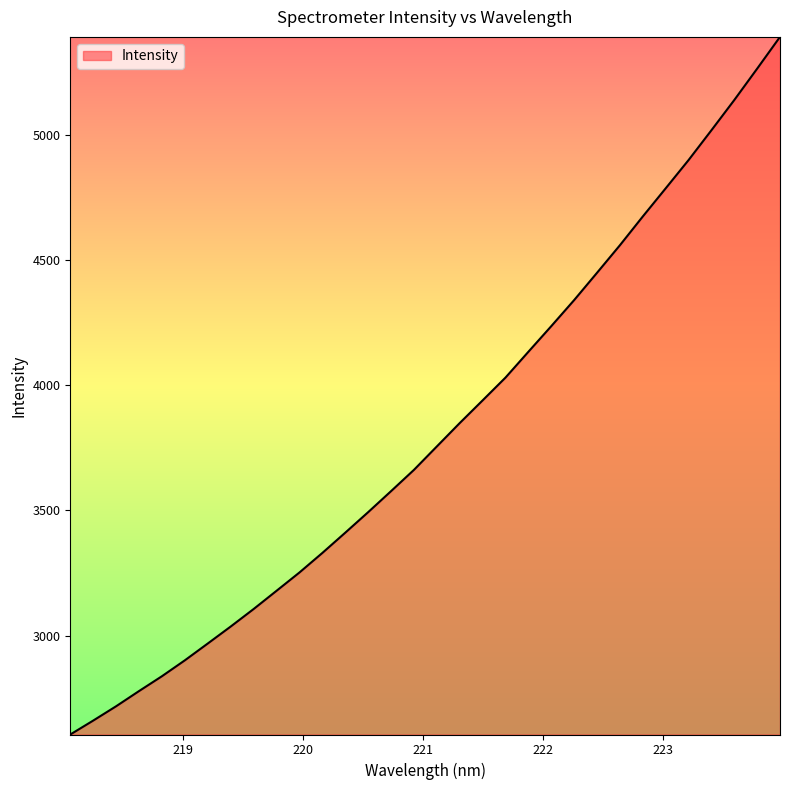

What is the minimum value shown in the chart?

2604.7